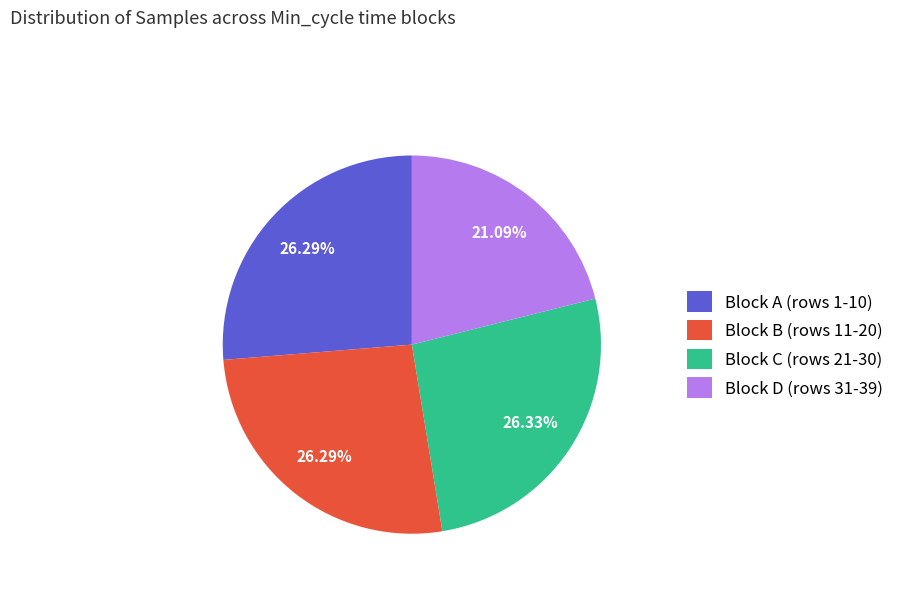

Does Block D (rows 31-39) represent more than half of the total?

No